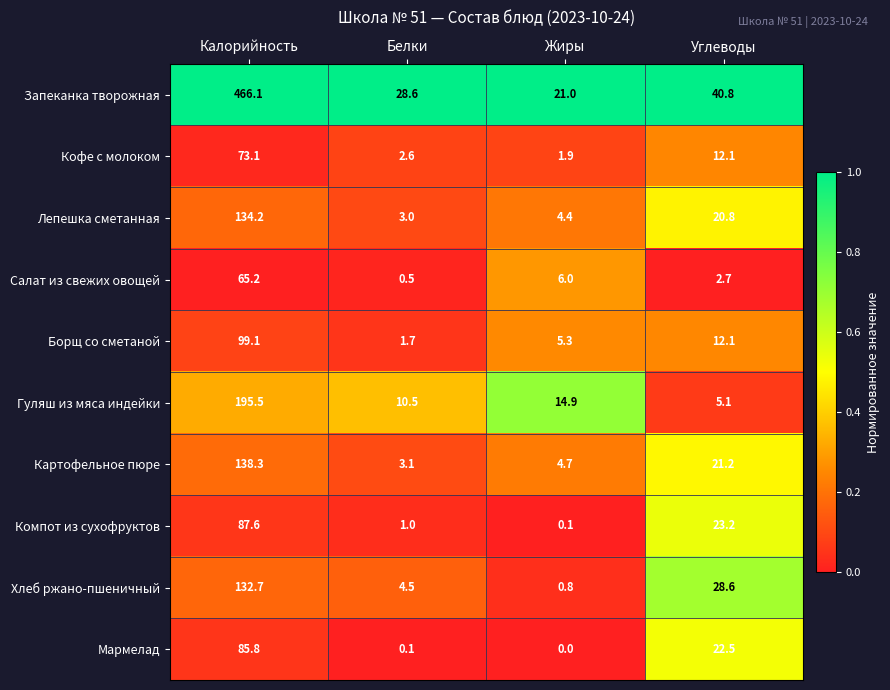

What is the difference between the highest and lowest values at Калорийность?

400.9